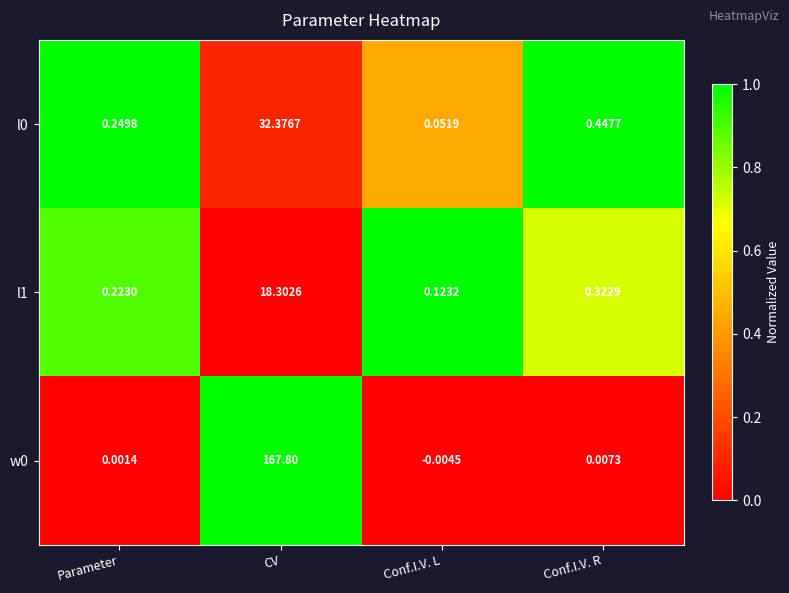

At which label is l1 closest to 9?

Conf.I.V. R